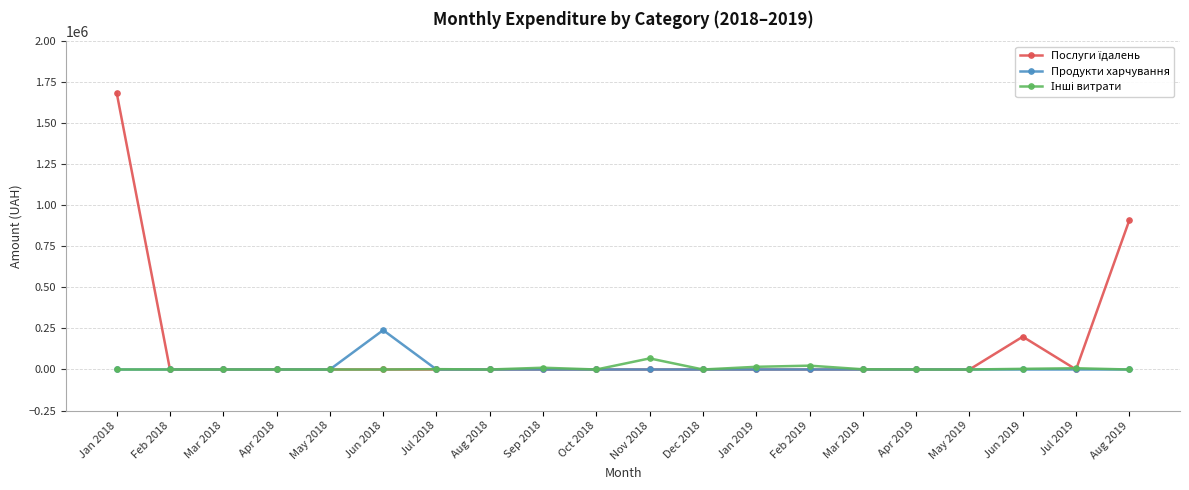

At how many categories does at least one series exceed 950099?

1